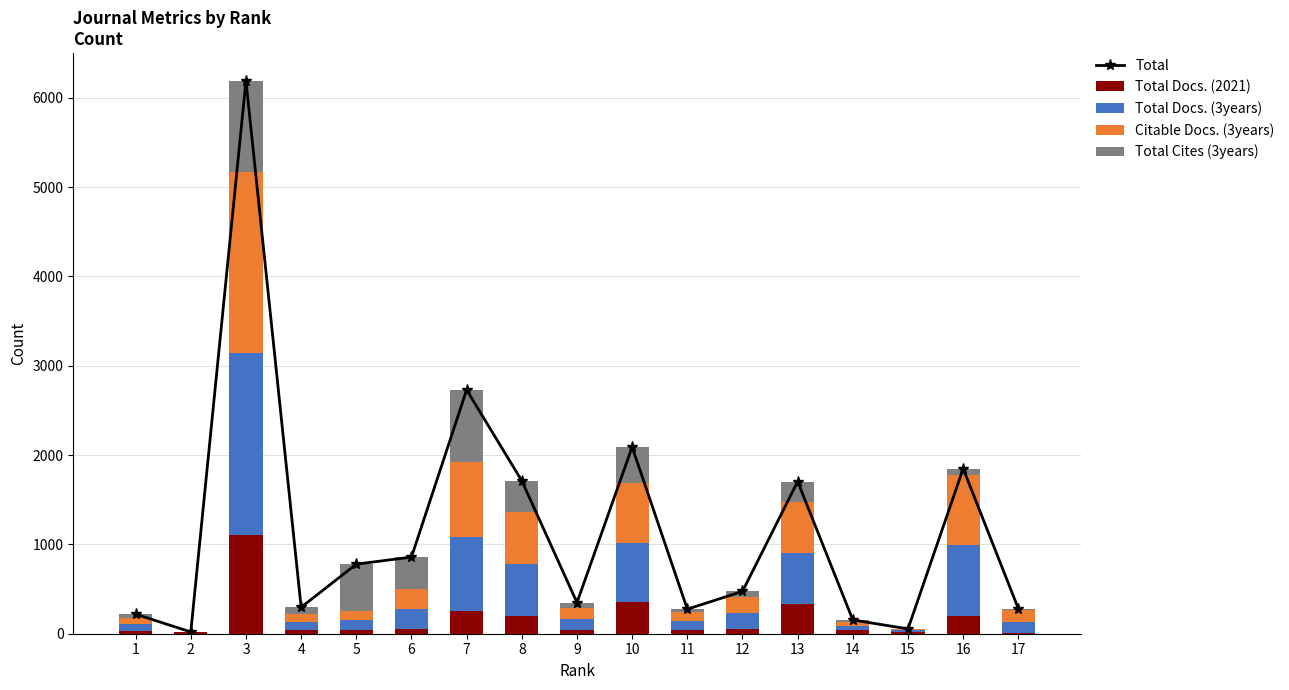

What is the sum of all Total values?

20034